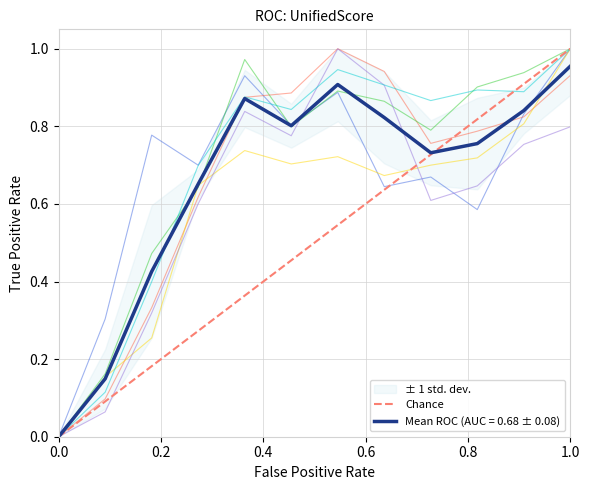

The chart shows a value of -1 at 0.0. True or false?

False